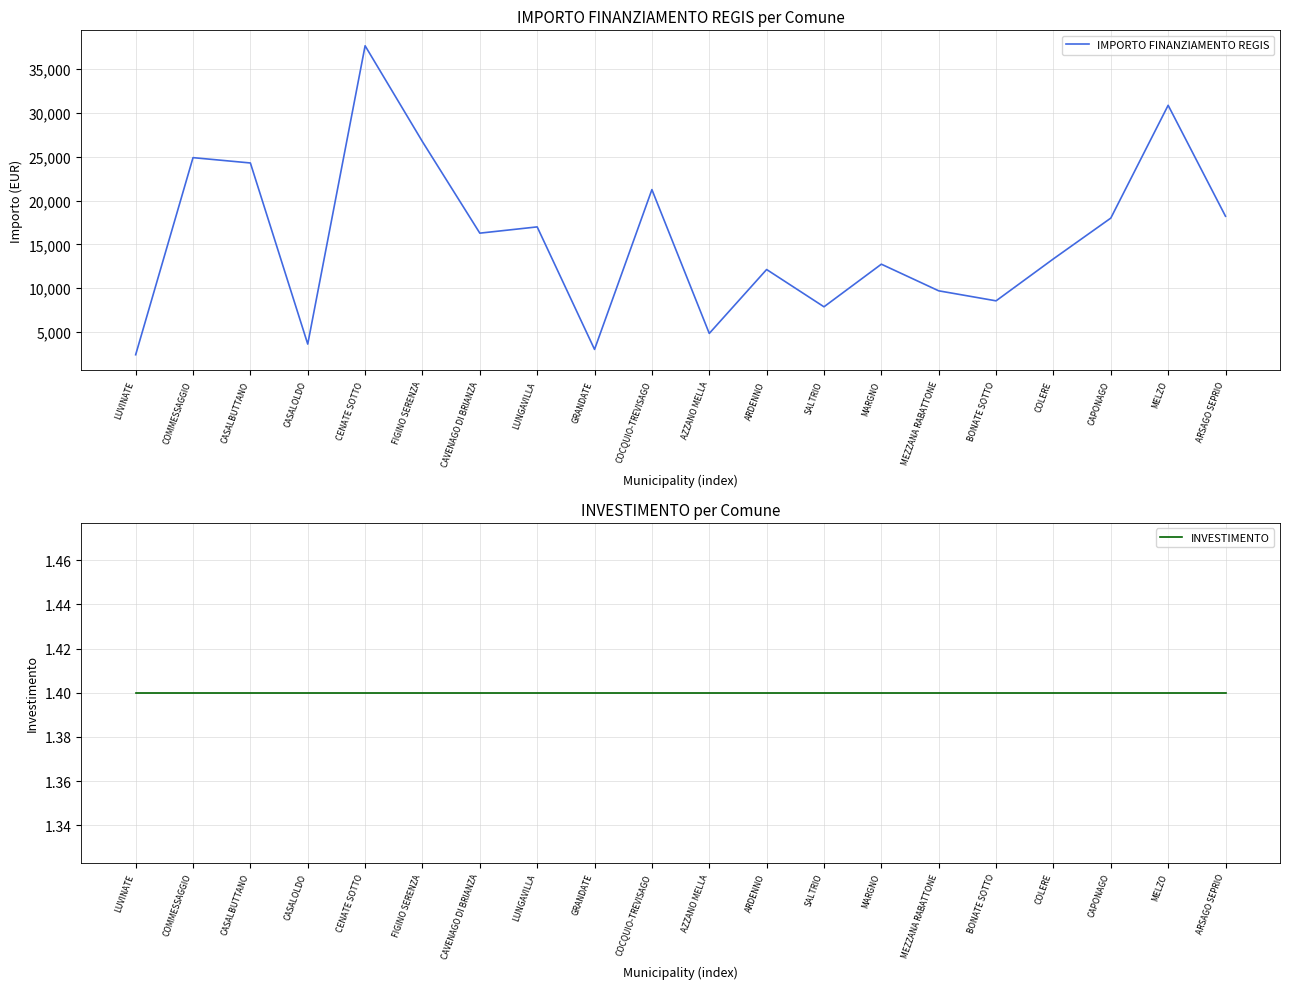

Which series has the largest range (max minus min)?

IMPORTO FINANZIAMENTO REGIS